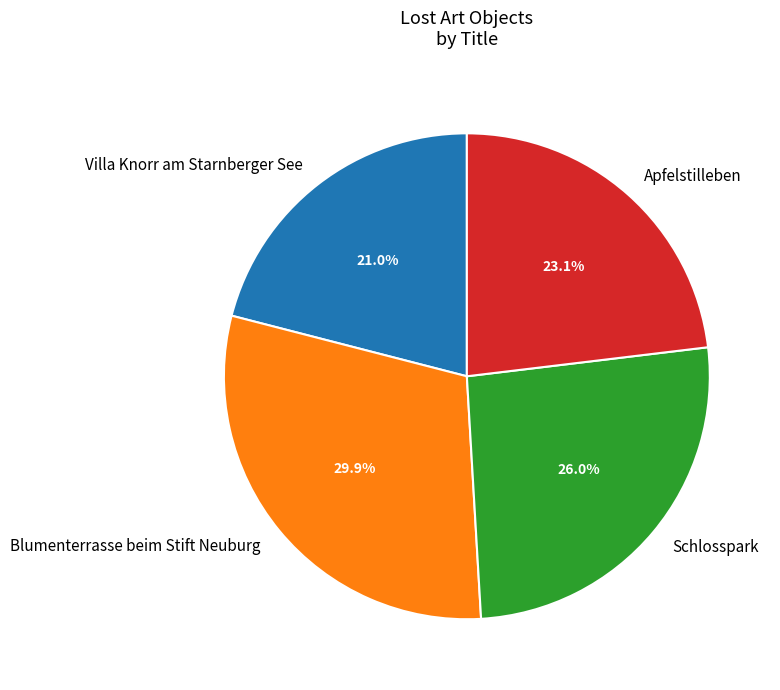

To the nearest percent, what is the difference between the Schlosspark and Apfelstilleben slice percentages?

3%